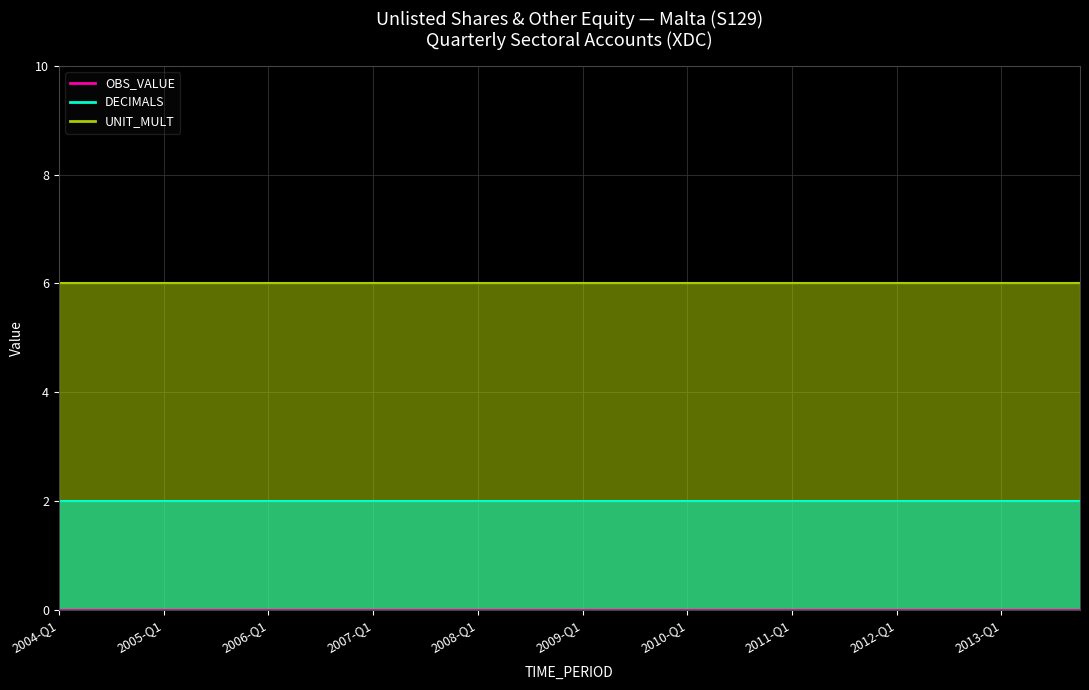

Which series changed the most between 2008-Q2 and 2012-Q3?

OBS_VALUE